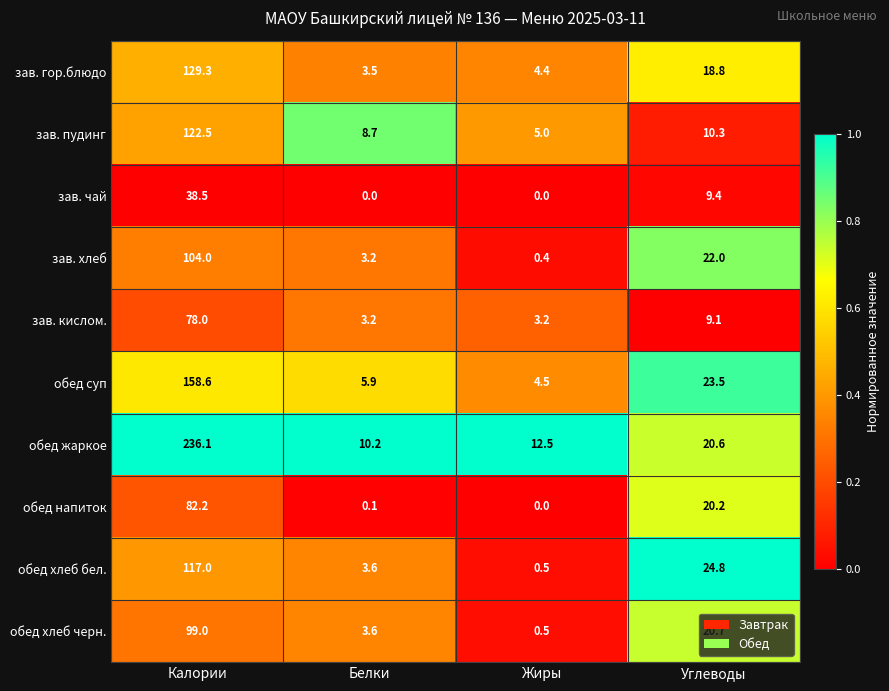

What is the sum of all зав. пудинг values?

146.5